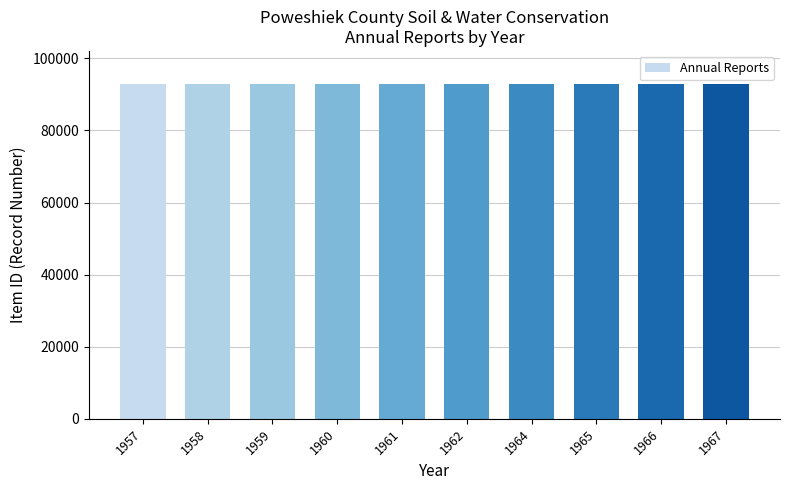

Is it true that the value at 1960 is 92775?

True